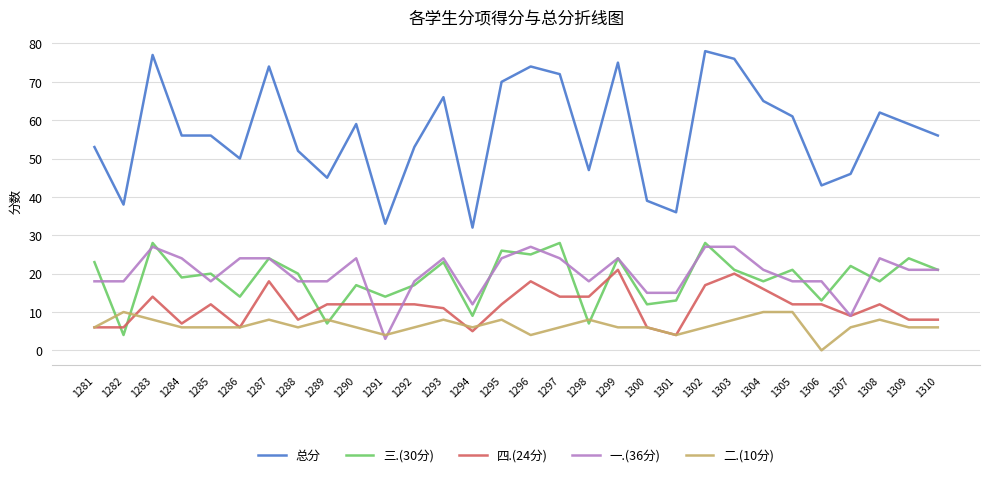

What is the total value across all series at 1286?

100